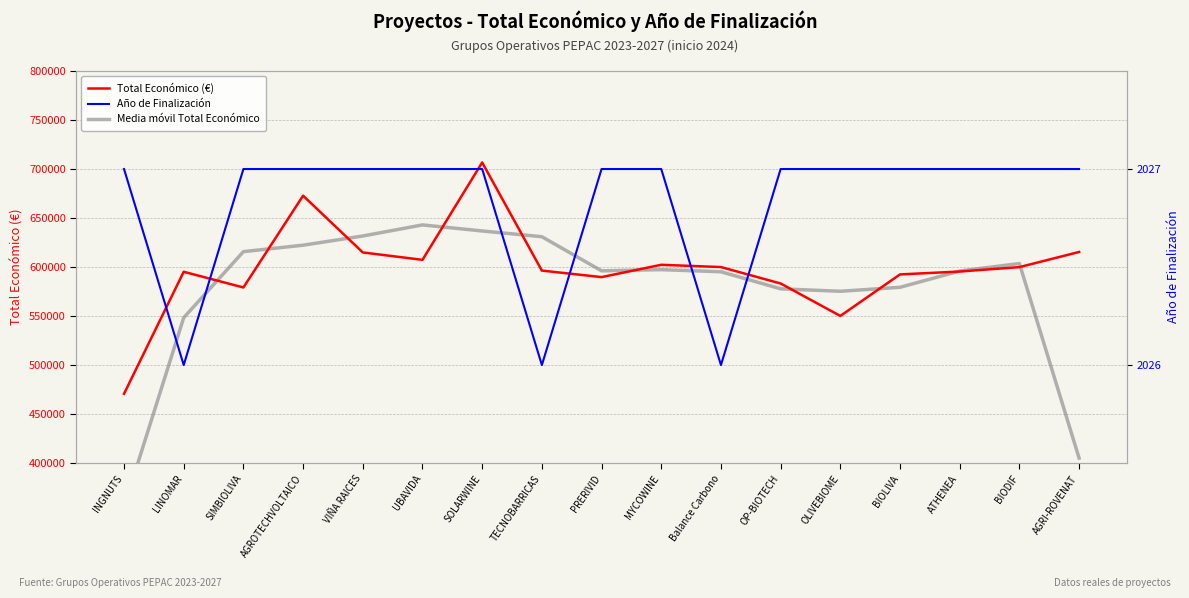

What is the label of the 12th point from the left?

OP-BIOTECH